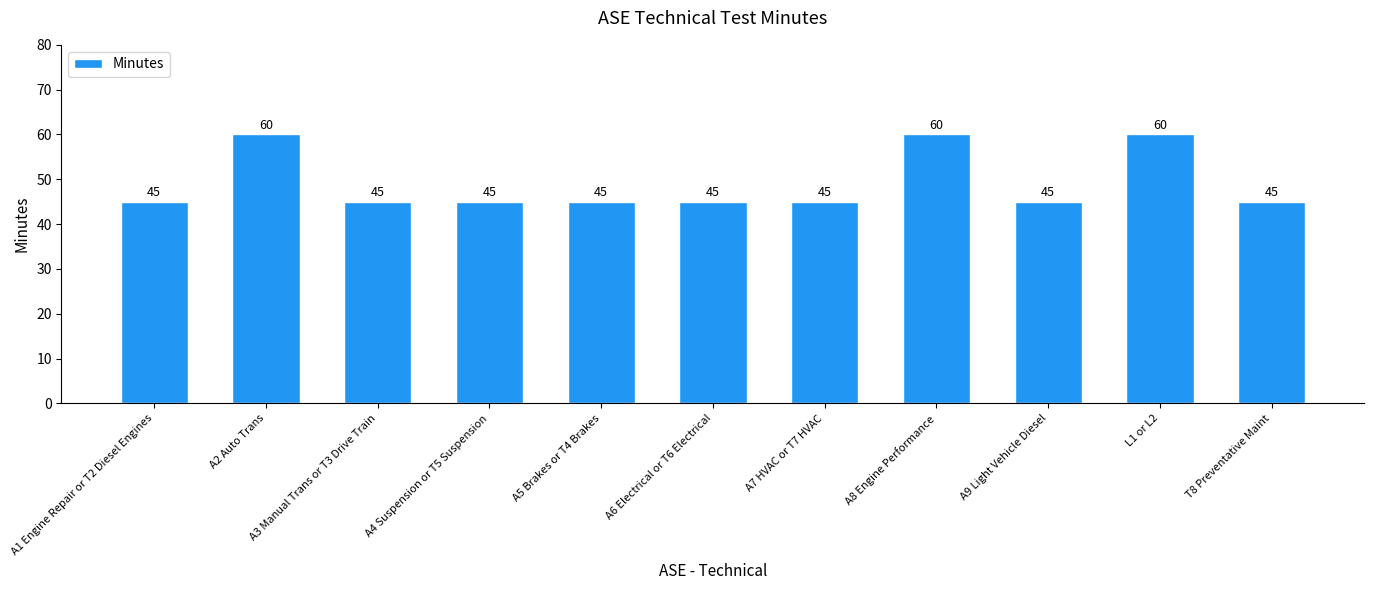

What is the sum of all values?

540